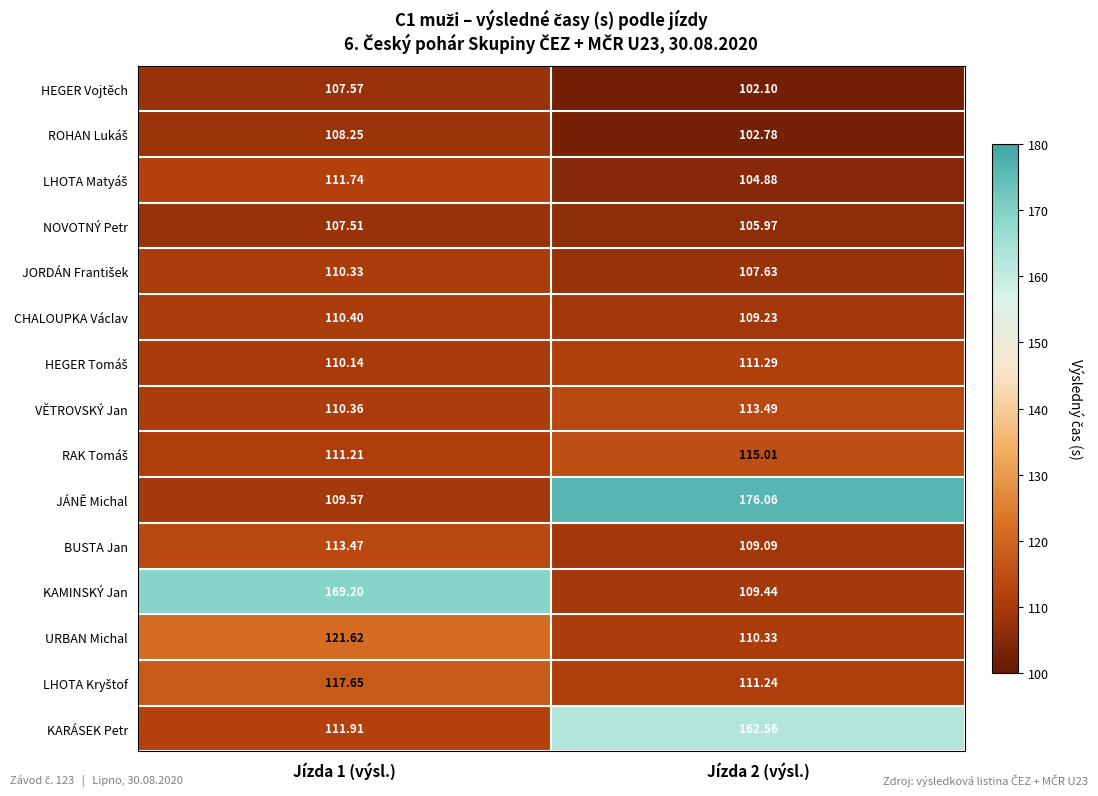

Between Jízda 1 (výsl.) and Jízda 2 (výsl.), which series saw the biggest shift?

JÁNĚ Michal